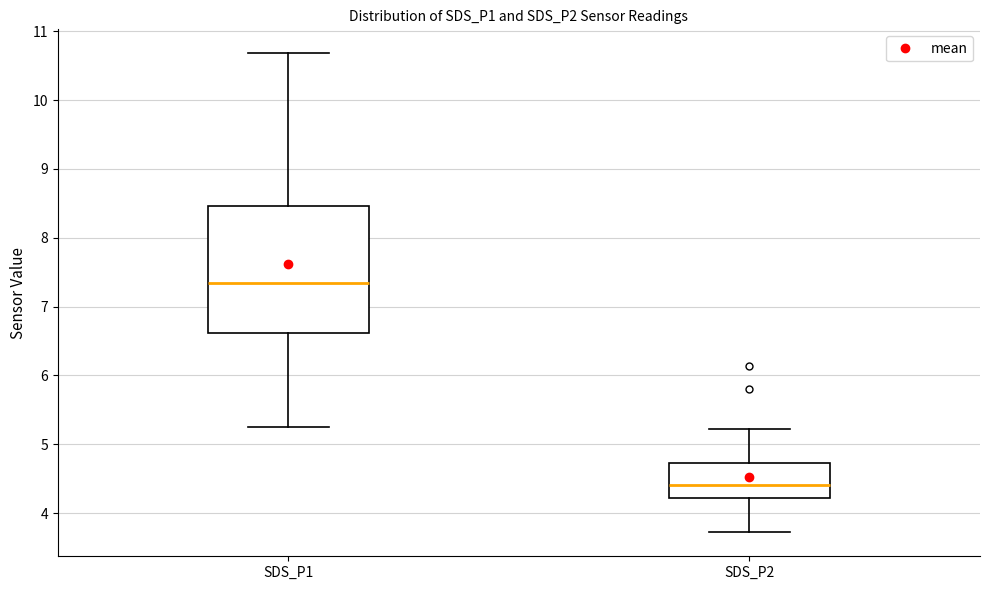

Which box is the tallest, from its lower edge to its upper edge?

SDS_P1